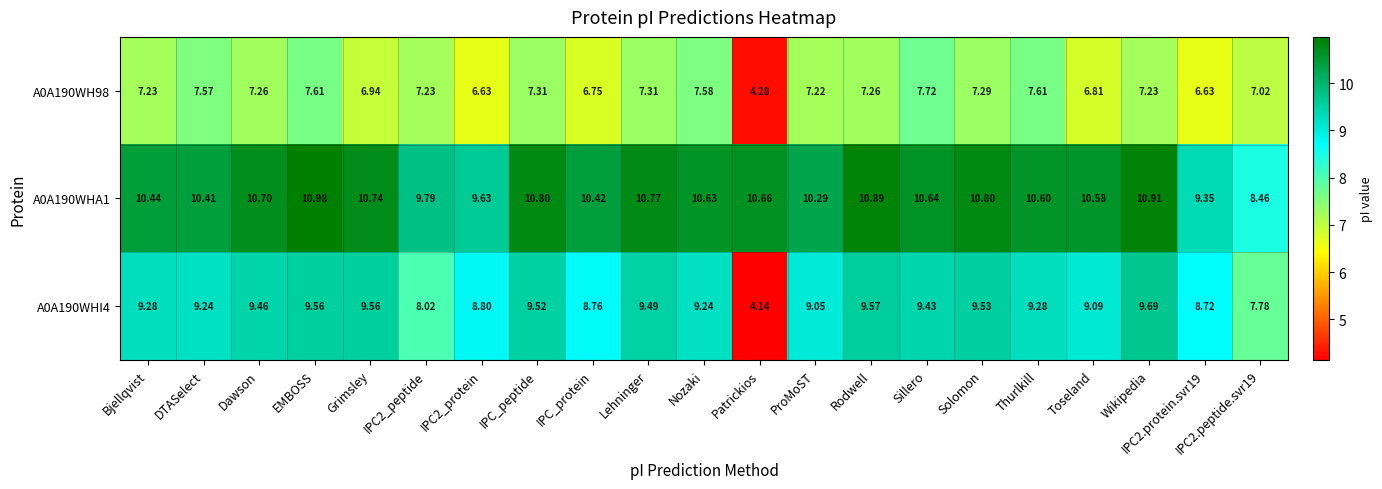

How many distinct data groups are displayed?

3